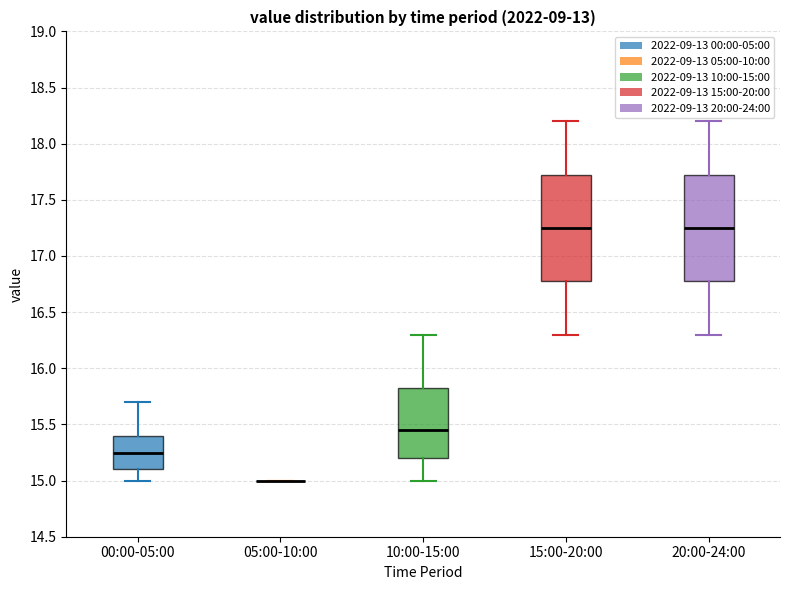

Reading left to right, transcribe this box plot: for each box, give where its median line is, the range the box spans, and where its two whiskers end, as read against the y-axis. The values are not printed on the chart, so give them approximately, as read against the axis.

00:00-05:00: median 15.25, box 15.10 to 15.40, whiskers 15.00 to 15.70
05:00-10:00: box collapsed to a line at 15.00, whiskers 15.00 to 15.00
10:00-15:00: median 15.45, box 15.20 to 15.85, whiskers 15.00 to 16.30
15:00-20:00: median 17.25, box 16.80 to 17.75, whiskers 16.30 to 18.20
20:00-24:00: median 17.25, box 16.80 to 17.75, whiskers 16.30 to 18.20